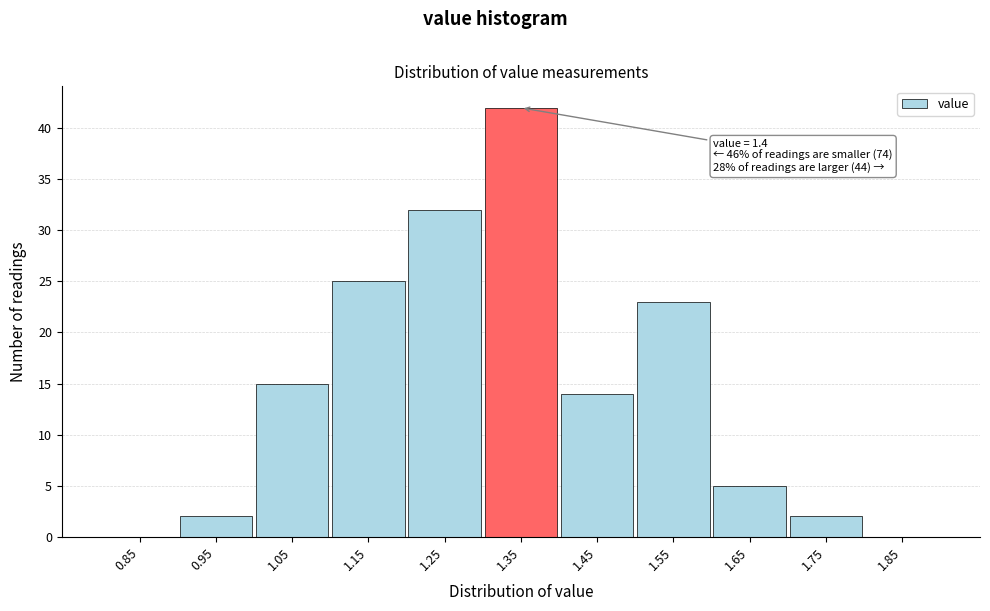

Reading left to right, extract all data points from this chart.

0.85=0	0.95=2	1.05=15	1.15=25	1.25=32	1.35=42	1.45=14	1.55=23	1.65=5	1.75=2	1.85=0